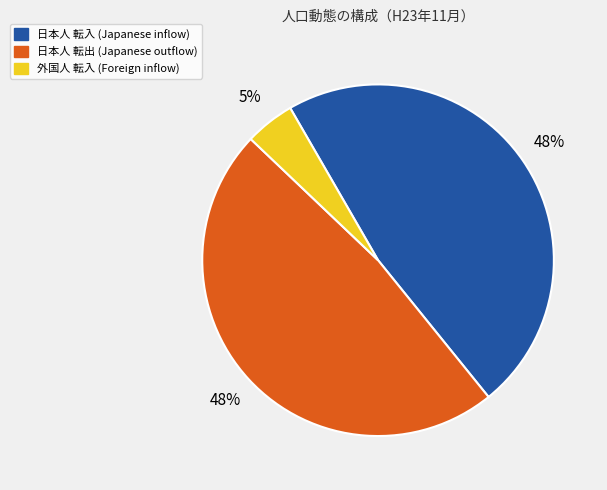

Is there a majority slice in this chart?

No